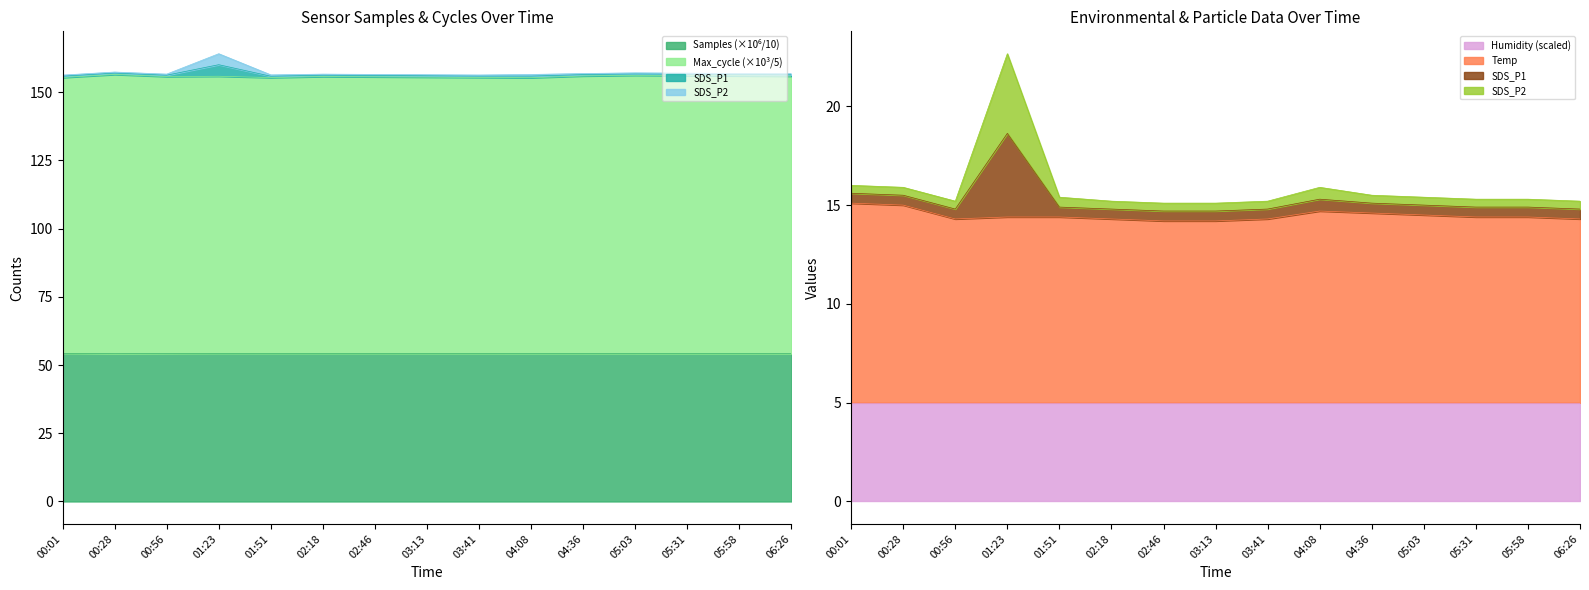

Does the chart have visible grid lines?

No